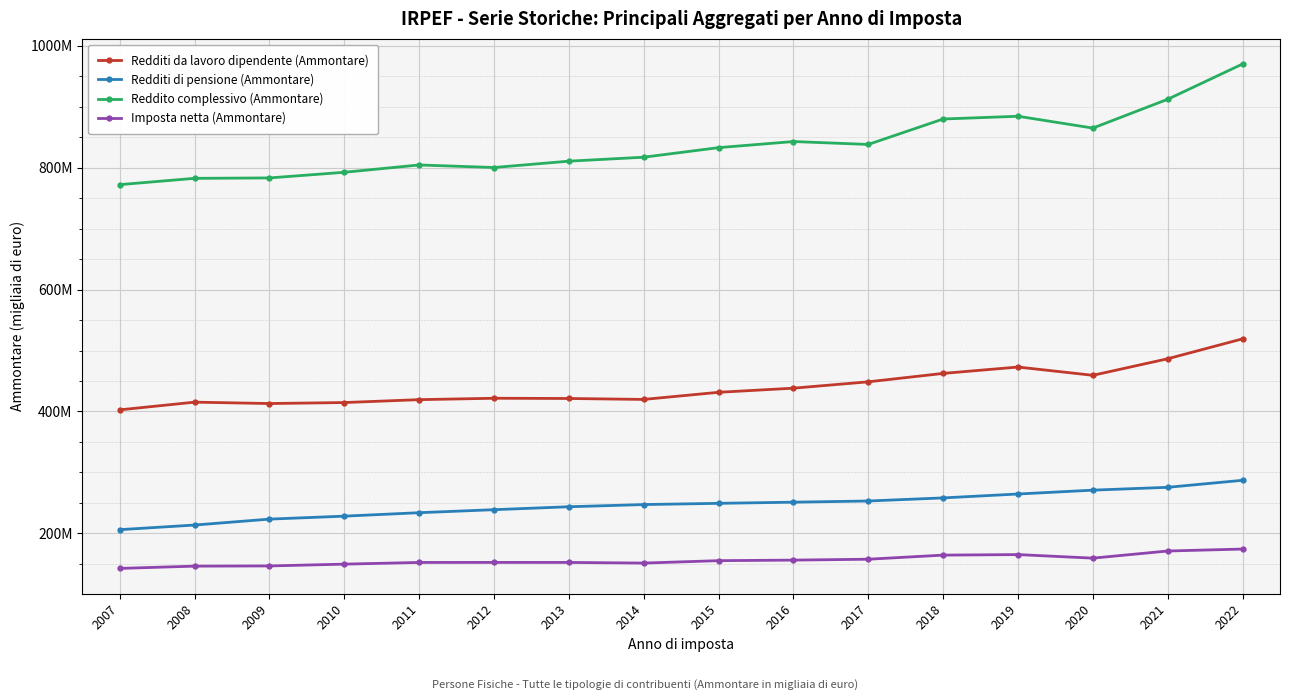

Does the chart have visible grid lines?

Yes